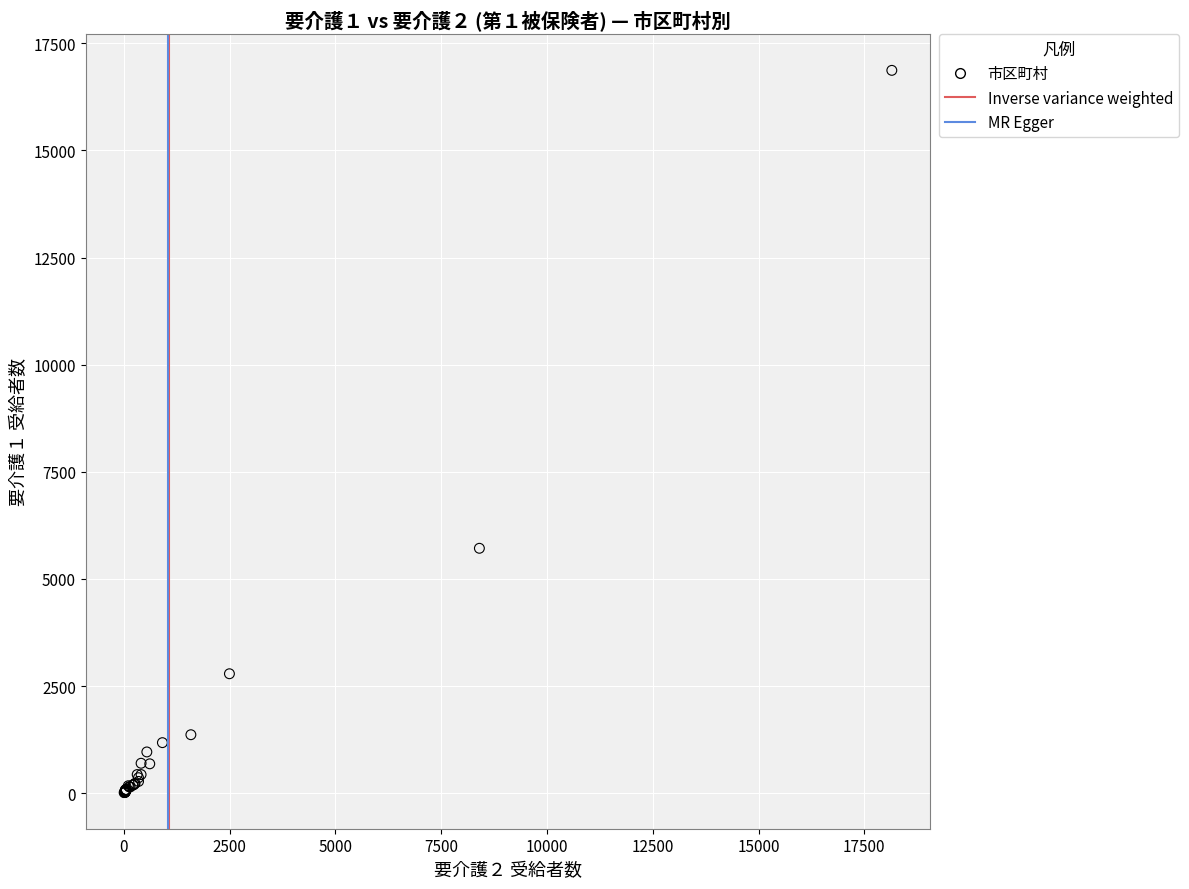

What Y value in the scatter plot is closest to 8440?

5714